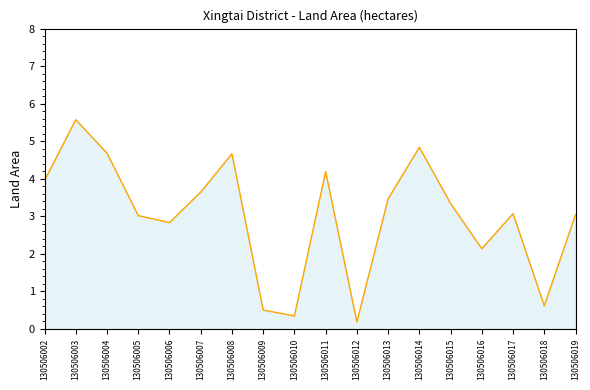

Count the number of data series in this chart.

1